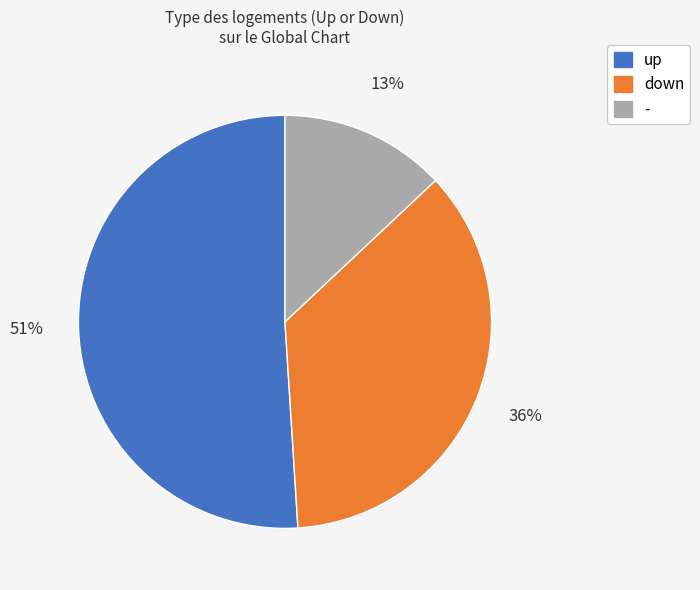

How many slices are in this pie chart?

3